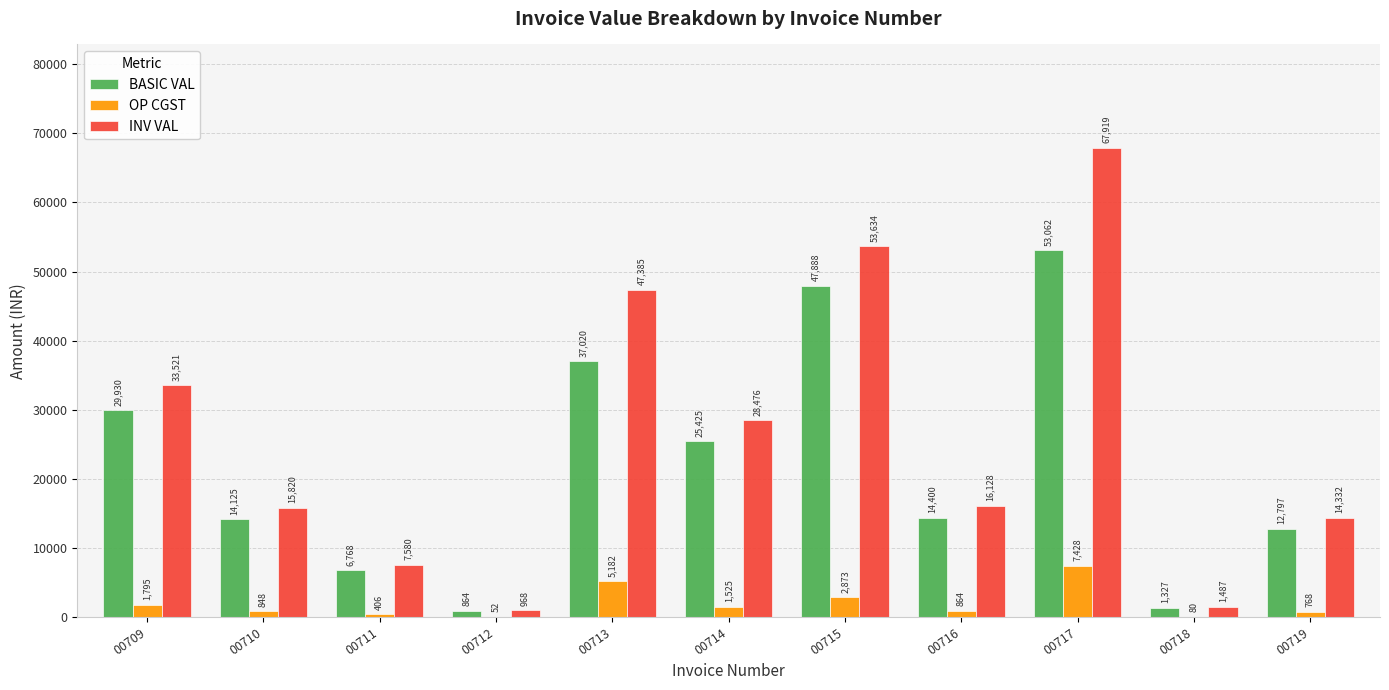

What is the maximum value for INV VAL?

67919.4